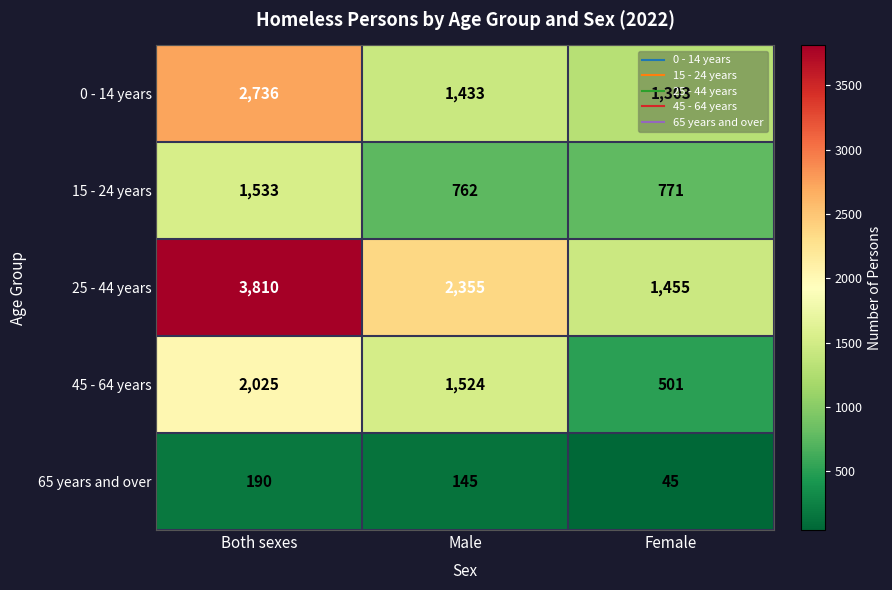

Count the 25 - 44 years values in the range 1455 to 3810.

3